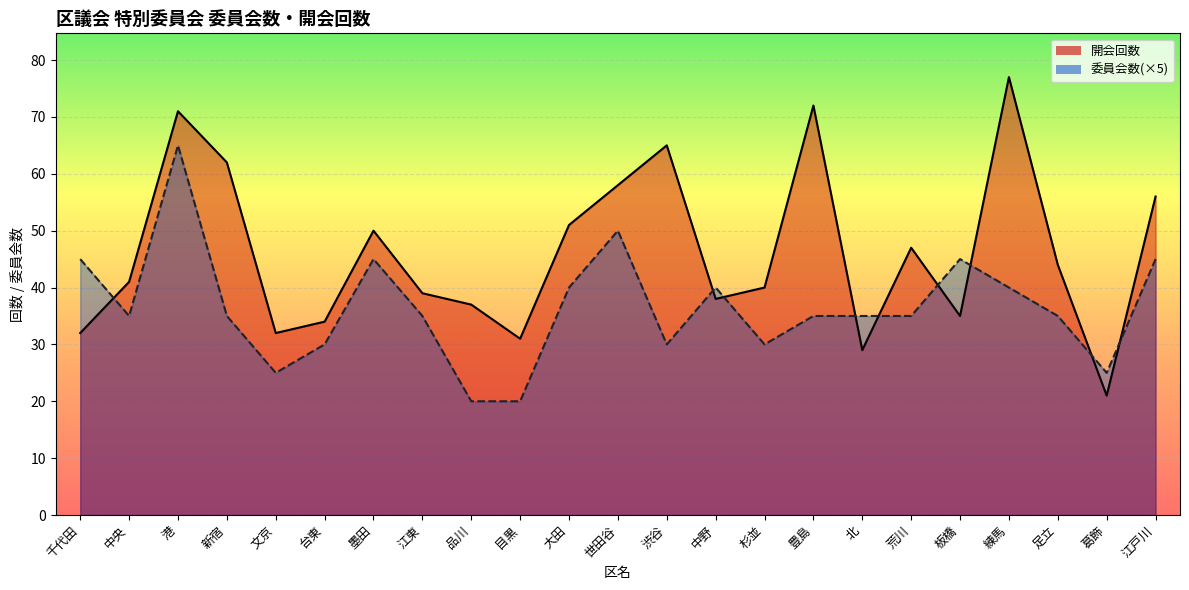

Which series changed the most between 世田谷 and 荒川?

委員会数